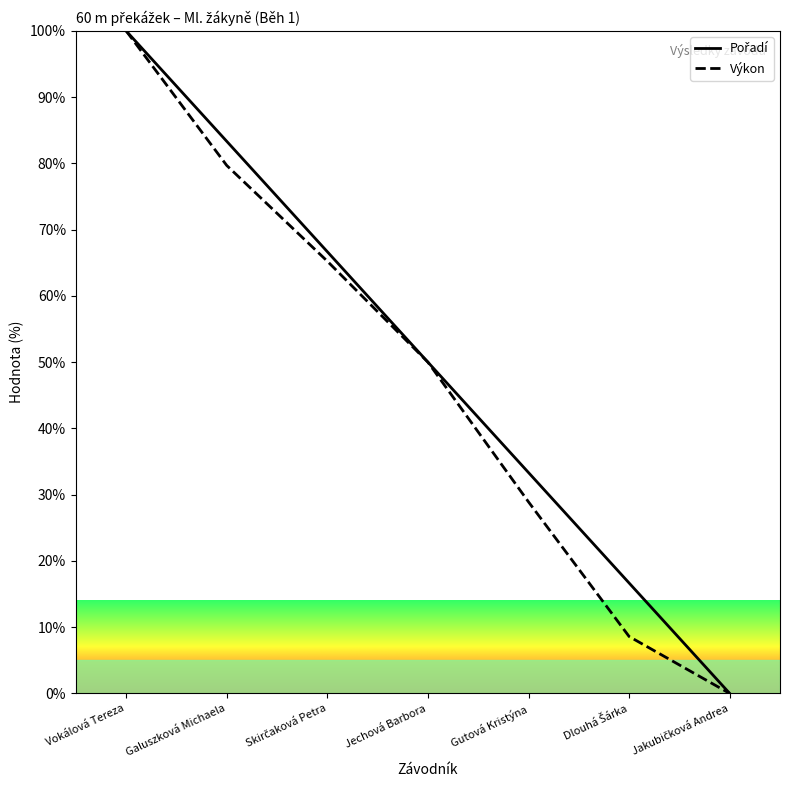

Reading left to right, transcribe all the data shown in this chart.

Pořadí: Vokálová Tereza=100.0	Galuszková Michaela=83.3	Skirčaková Petra=66.7	Jechová Barbora=50.0	Gutová Kristýna=33.3	Dlouhá Šárka=16.7	Jakubičková Andrea=0.0
Výkon: Vokálová Tereza=100.0	Galuszková Michaela=79.7	Skirčaková Petra=65.2	Jechová Barbora=50.0	Gutová Kristýna=28.9	Dlouhá Šárka=8.6	Jakubičková Andrea=0.0